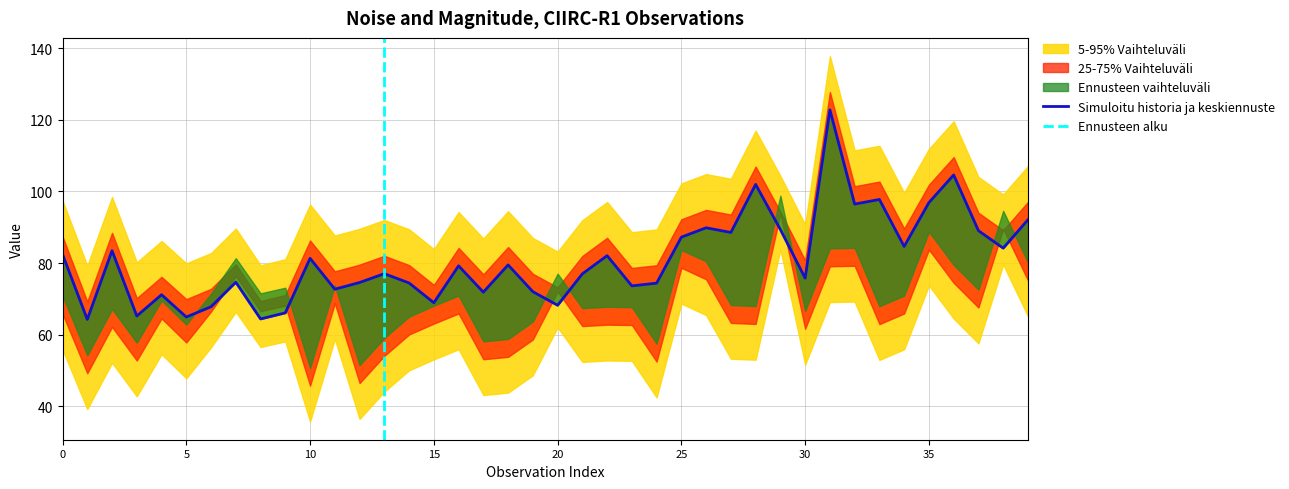

How many interior local valleys (lower than both neighbors) does the data have?

14